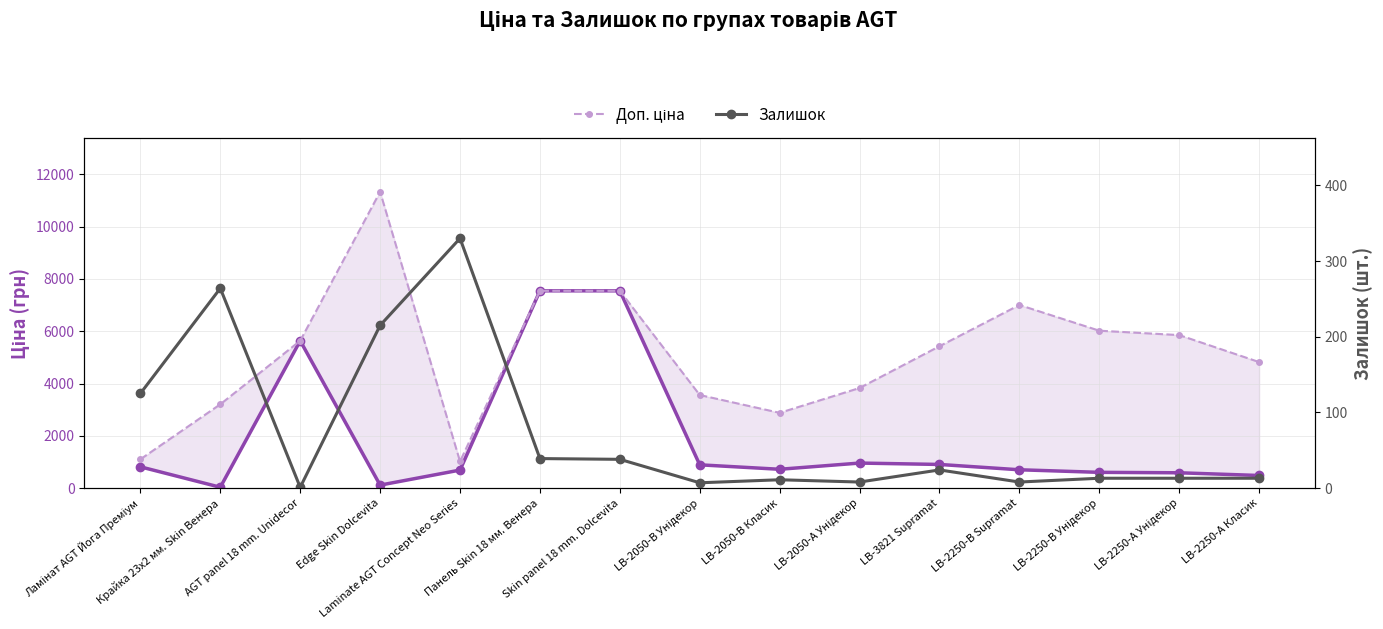

At how many categories does at least one series exceed 2198?

13